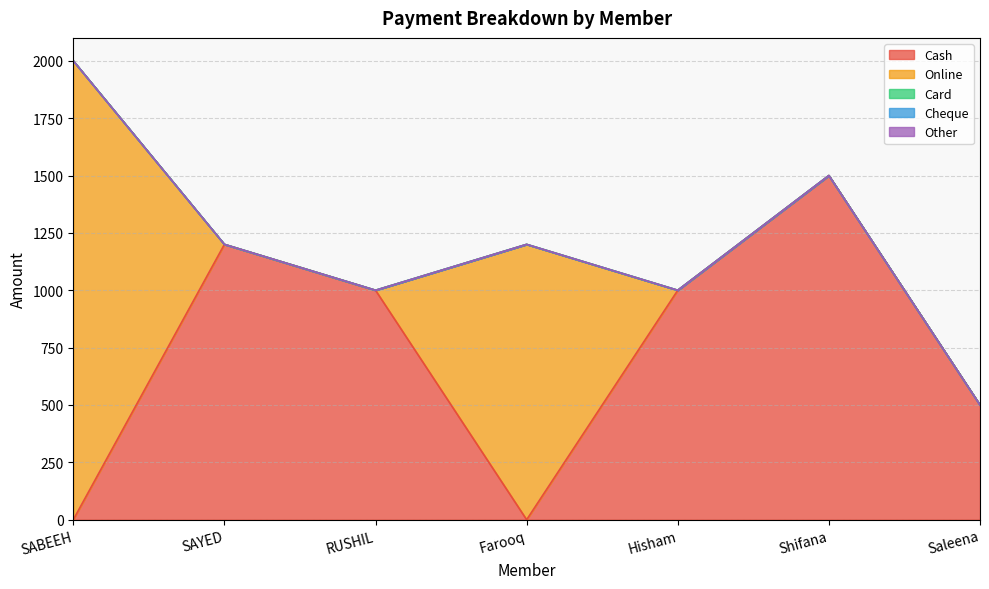

True or false: Other has a value of 0 at SAYED.

True